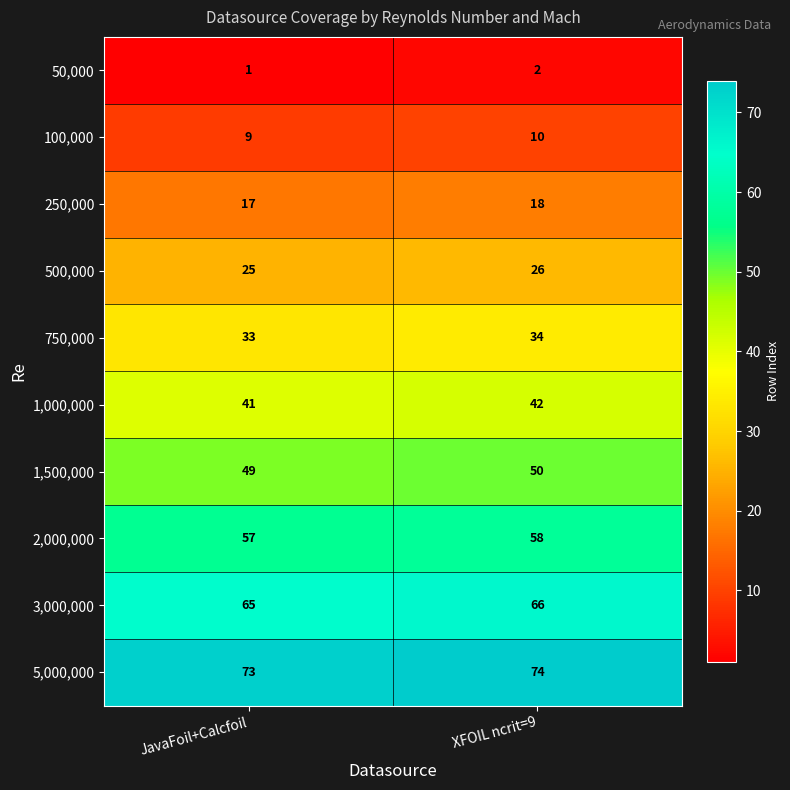

Which series has the largest total across all categories?

5,000,000